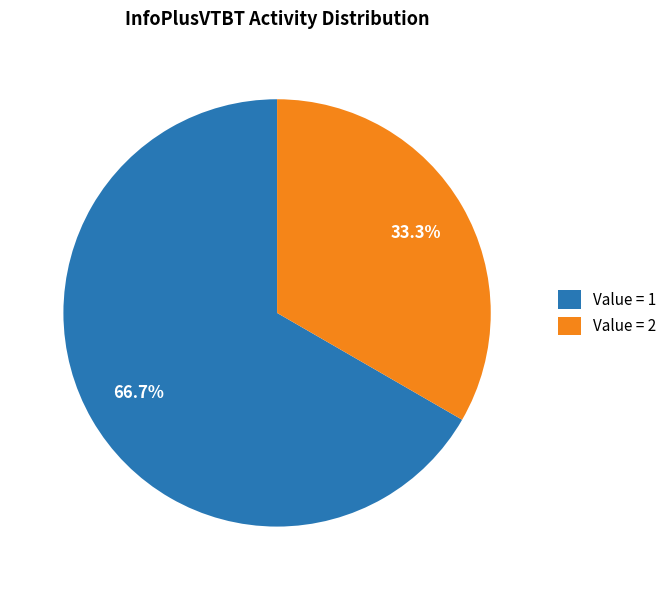

To the nearest percent, what is the difference between the largest and smallest slice percentages?

33%